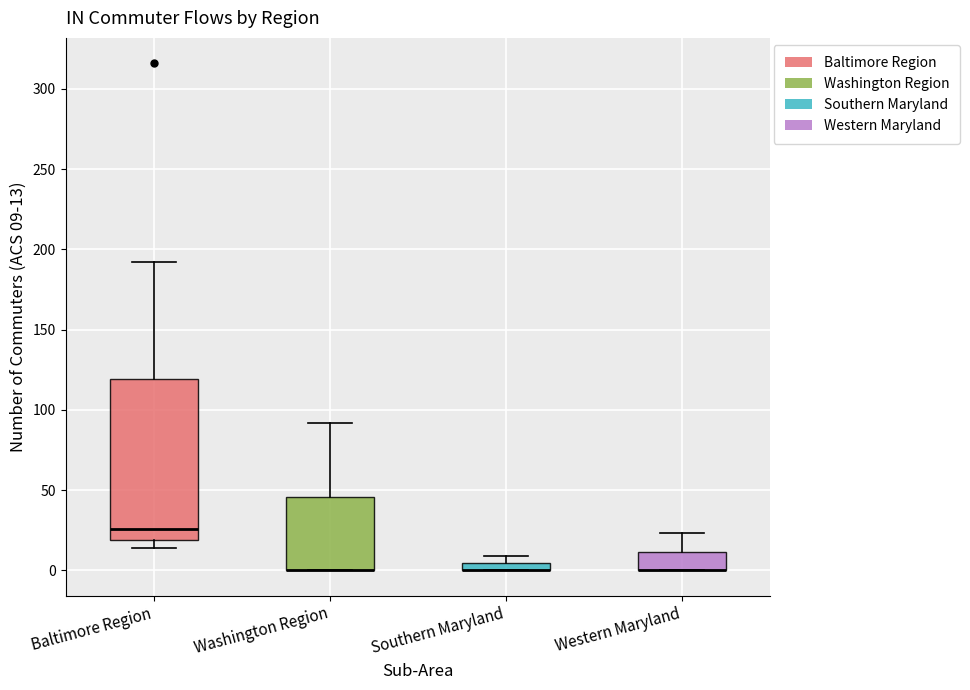

Where does the upper whisker of the box for Baltimore Region end on the y-axis? The values are not printed on the chart, so give them approximately, as read against the axis.

190